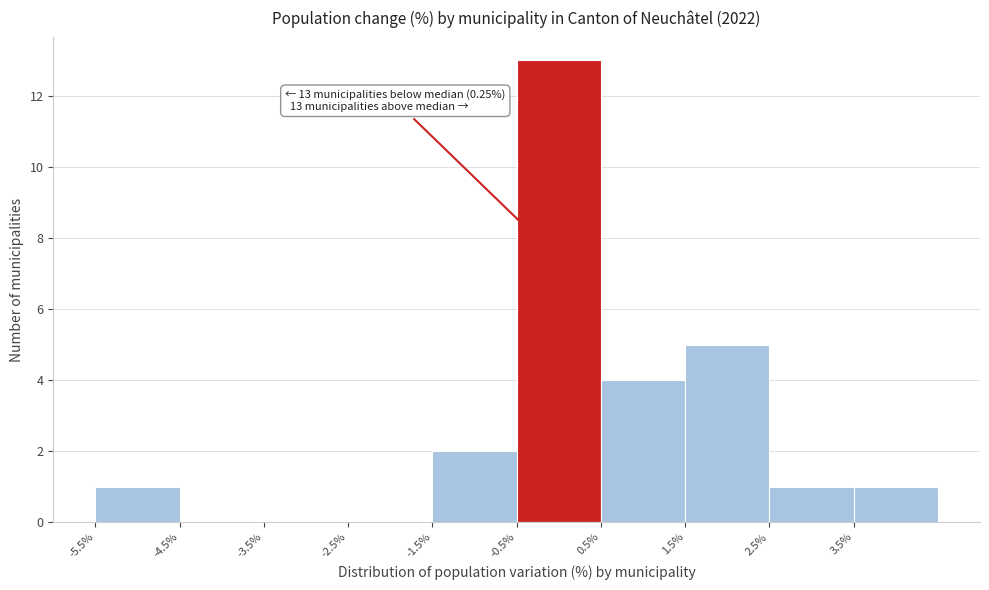

Which range on the x-axis has the tallest bar?

-0.5 to 0.5